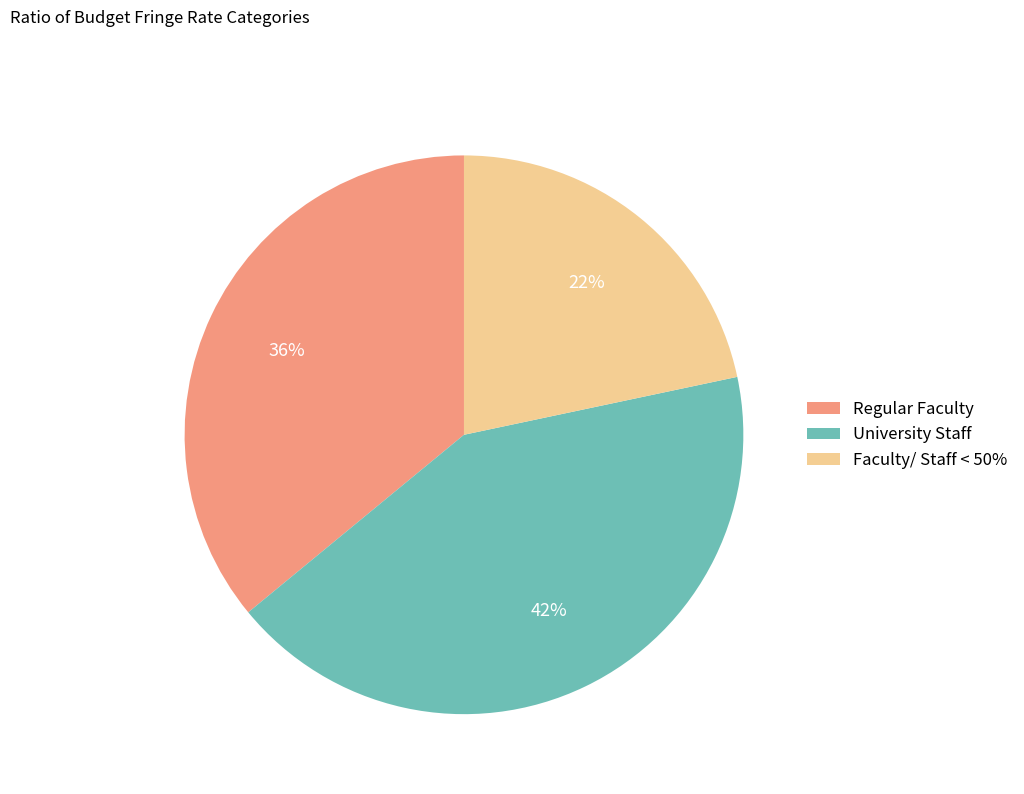

To the nearest percent, what portion does Faculty/ Staff < 50% represent?

22%